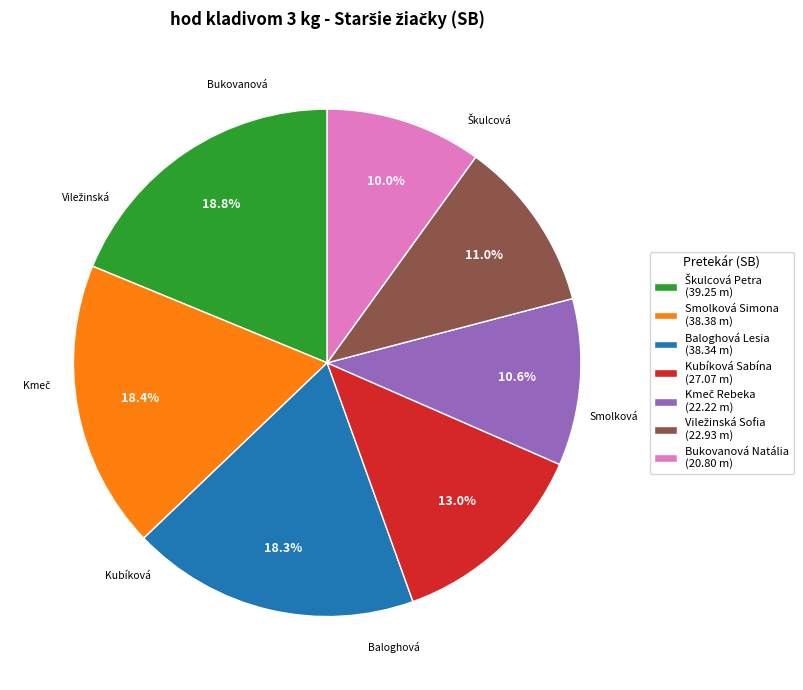

Is there any slice that represents more than half of the pie?

No